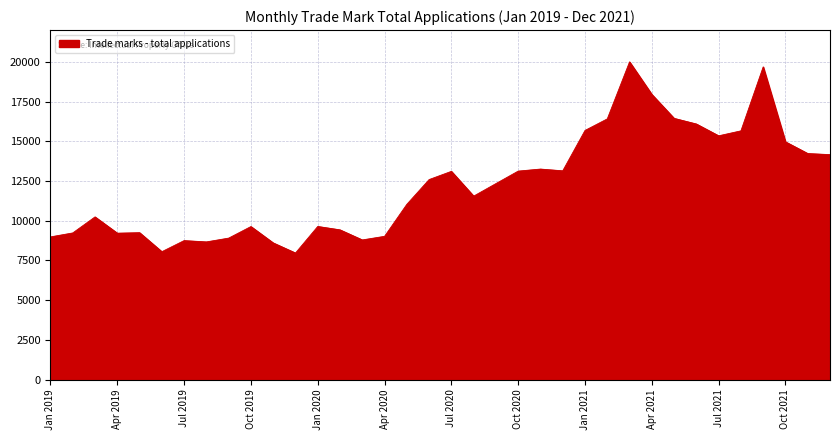

What is the minimum value shown in the chart?

7970